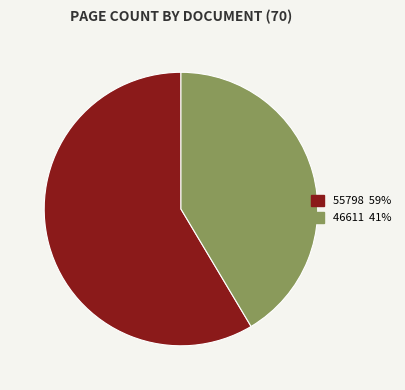

Combined, do 46611 41% and 55798 59% account for over 50%?

Yes